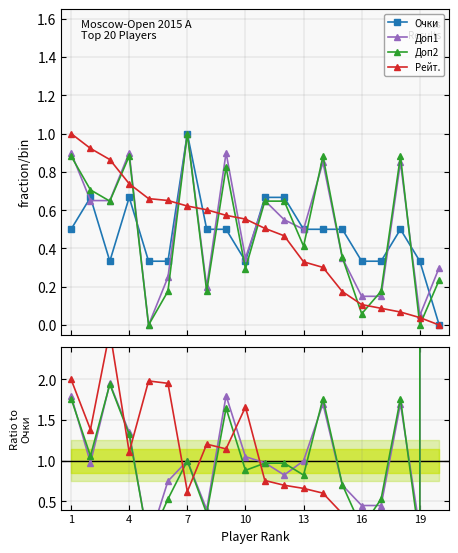

At how many categories does at least one series exceed 129842324?

1